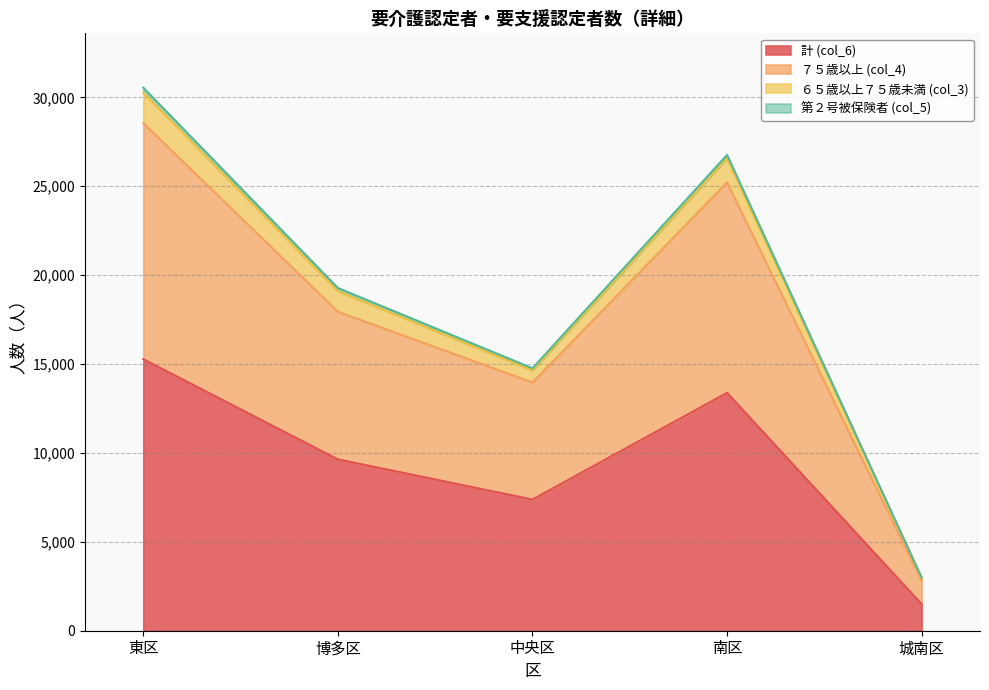

Is the value of ７５歳以上 (col_4) at 中央区 greater than the value of 計 (col_6) at 博多区?

Yes